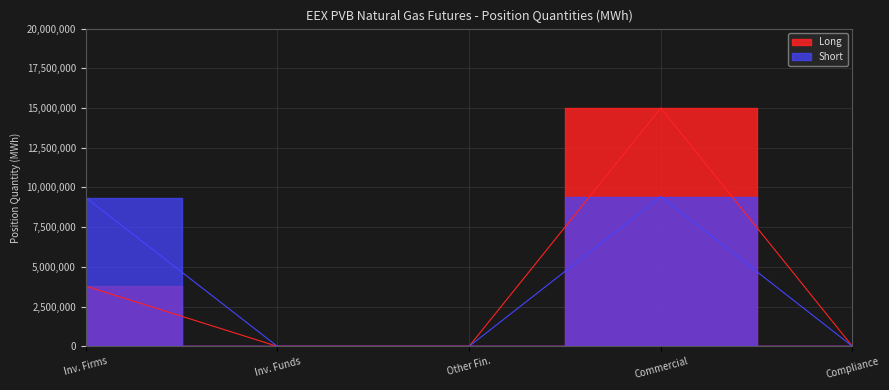

True or false: Short and Long intersect in this chart.

False